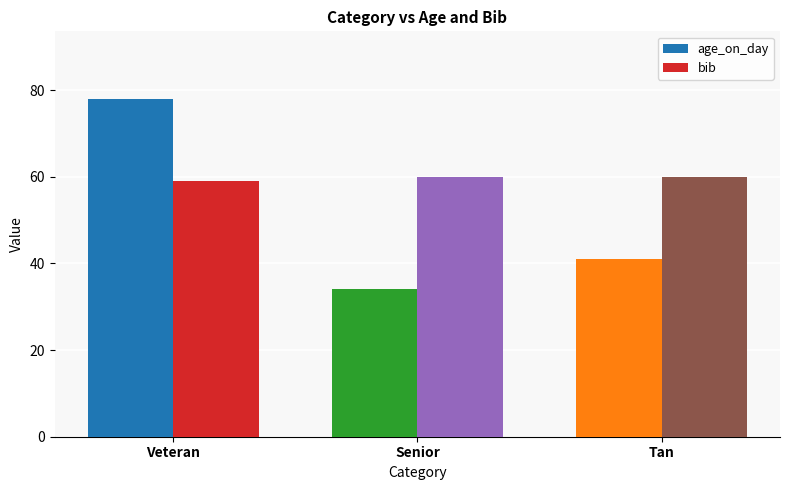

List the labels in order of age_on_day value, smallest first.

Senior, Tan, Veteran